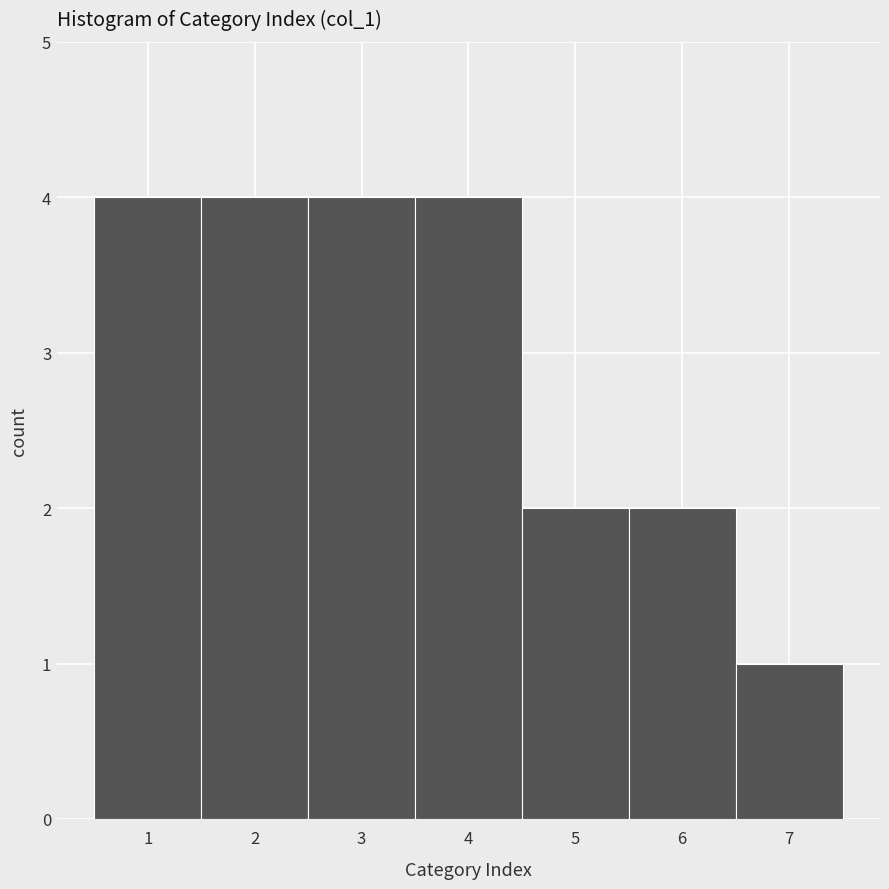

How tall is the bar that spans 3.5 to 4.5 on the x-axis? The values are not printed on the chart, so give them approximately, as read against the axis.

4